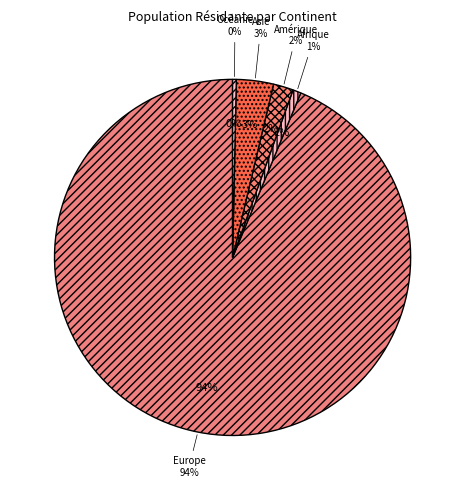

Between Afrique and Amérique, which is larger?

Amérique